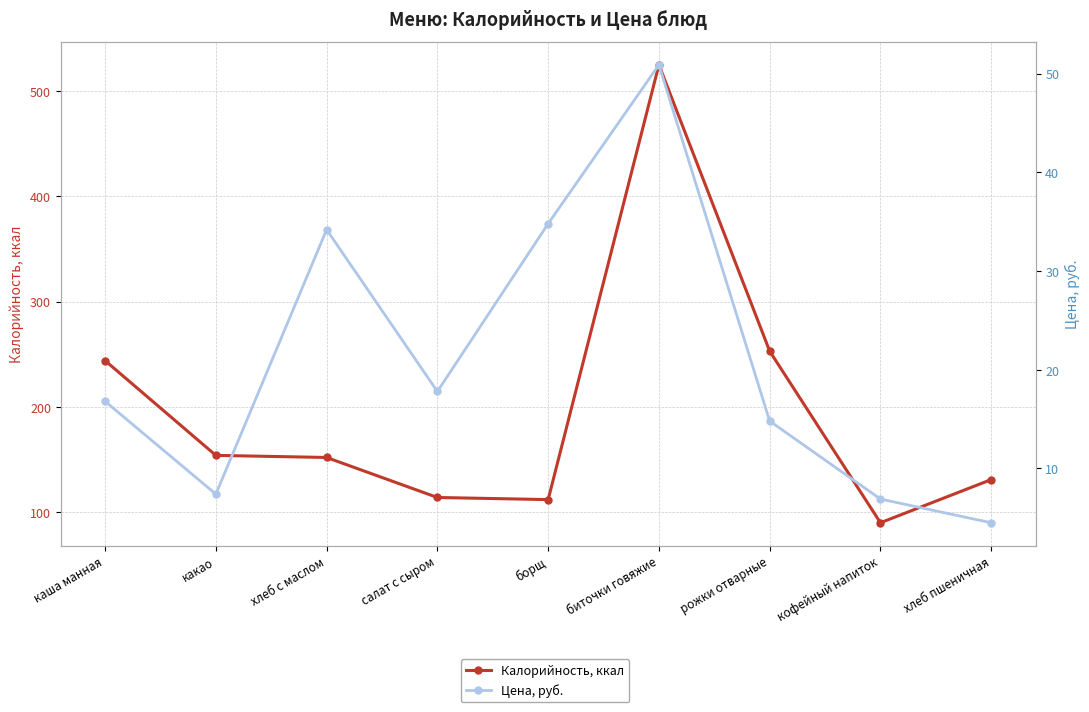

True or false: Калорийность, ккал and Цена, руб. cross at least once.

False